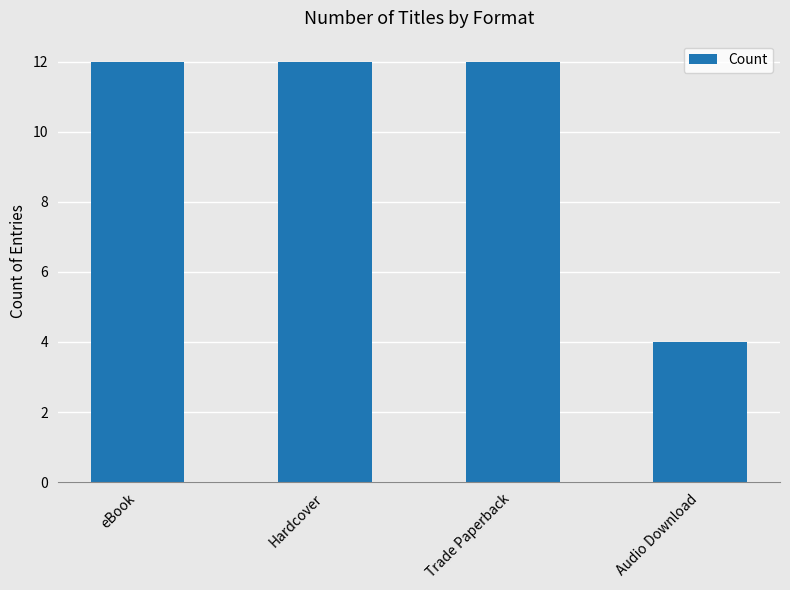

What is the label of the 4th bar from the right?

eBook